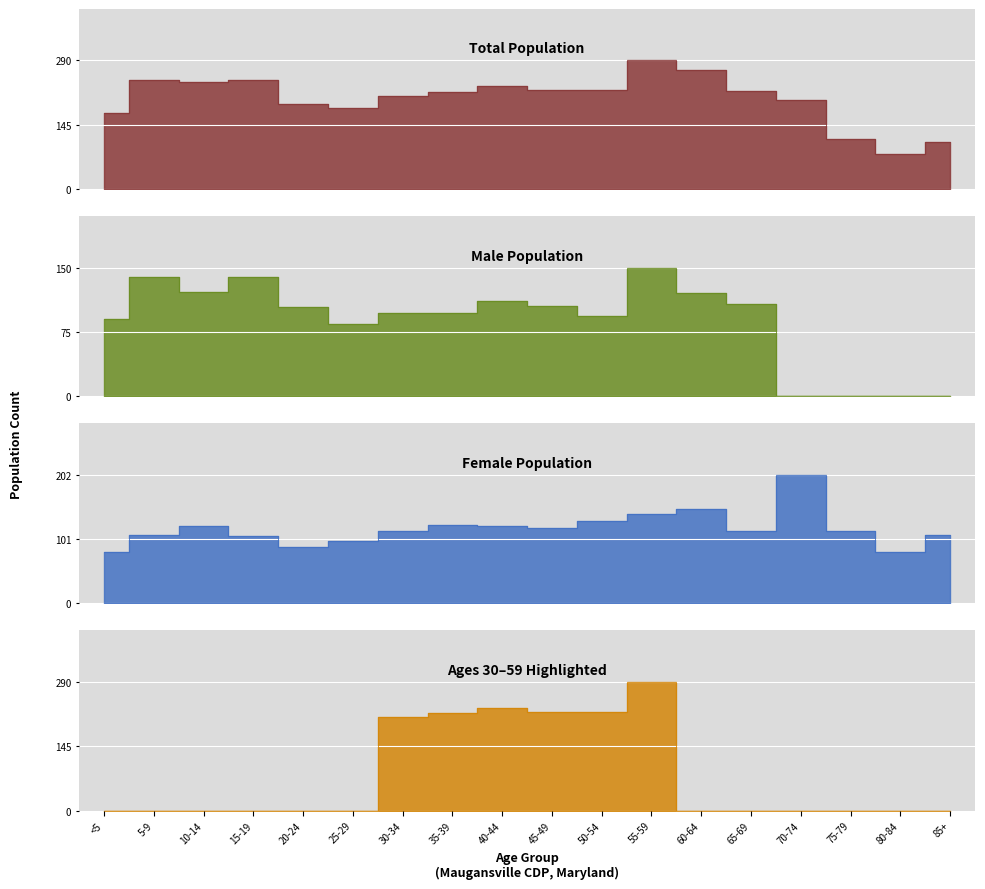

Is it true that the value at 30-34 is 210?

True